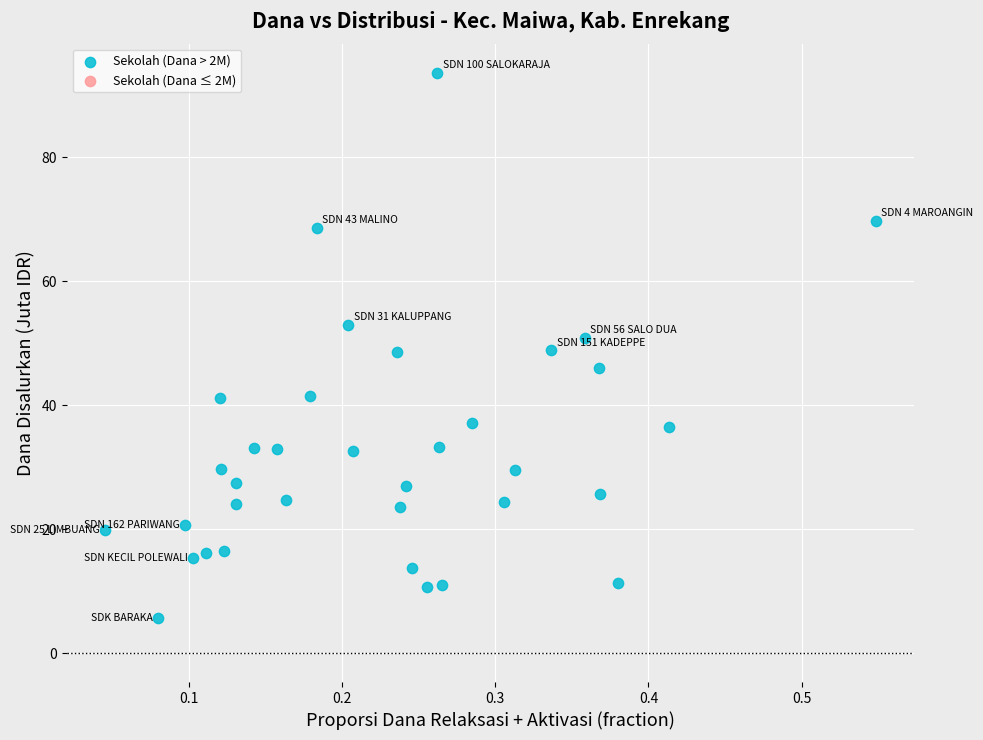

What is the range of X values (max minus min)?

0.5